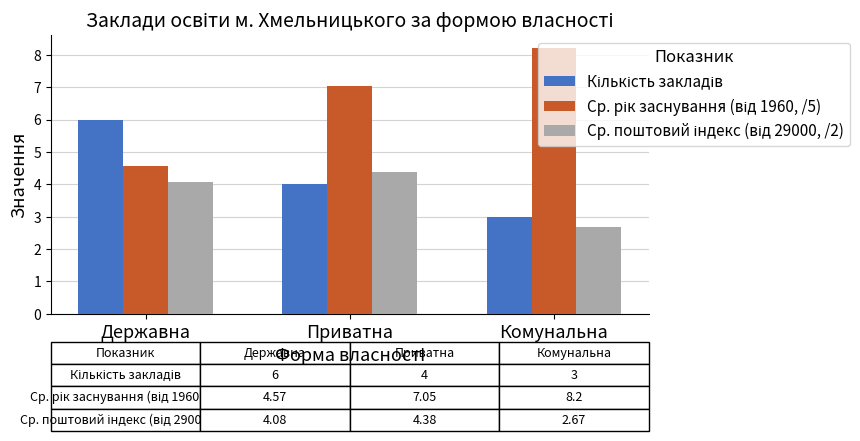

What is the difference between the highest and lowest values at Комунальна?

5.5